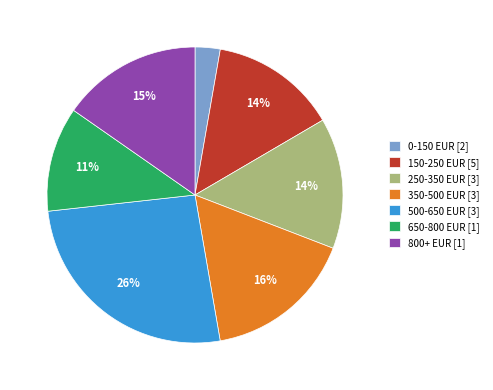

Does any single category account for the majority?

No